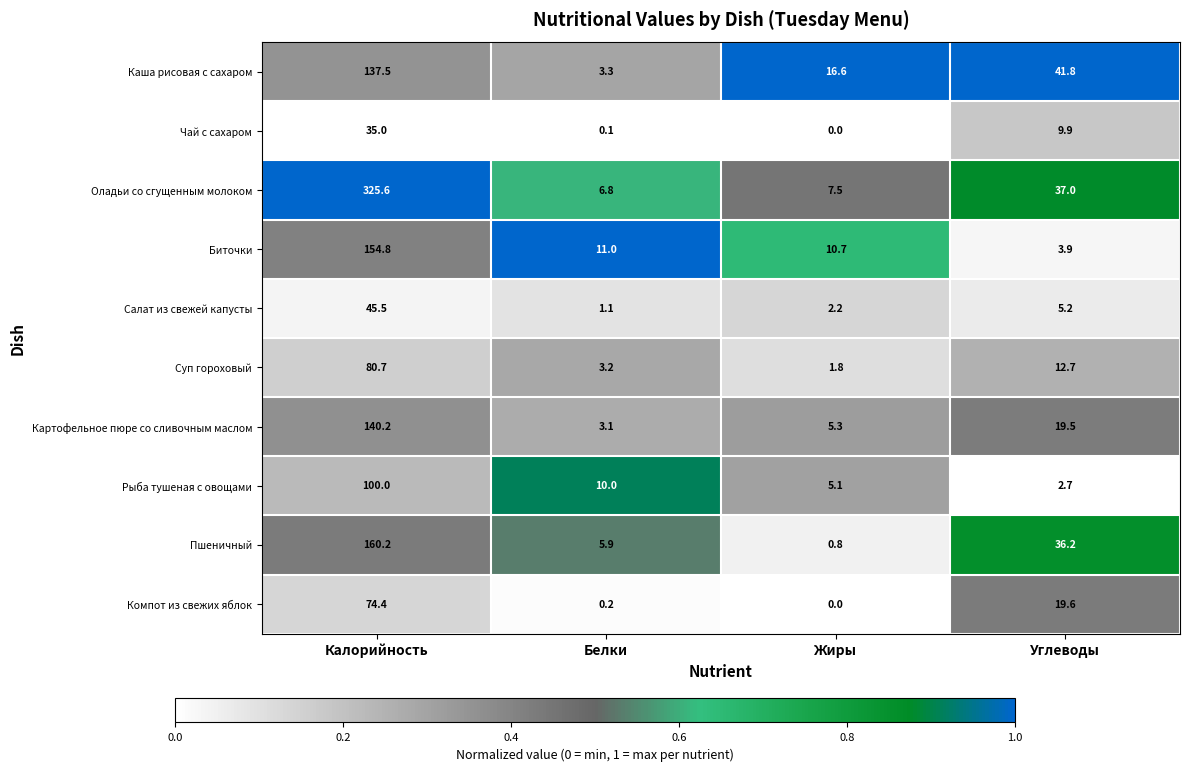

At which category is the sum across all series the highest?

Калорийность